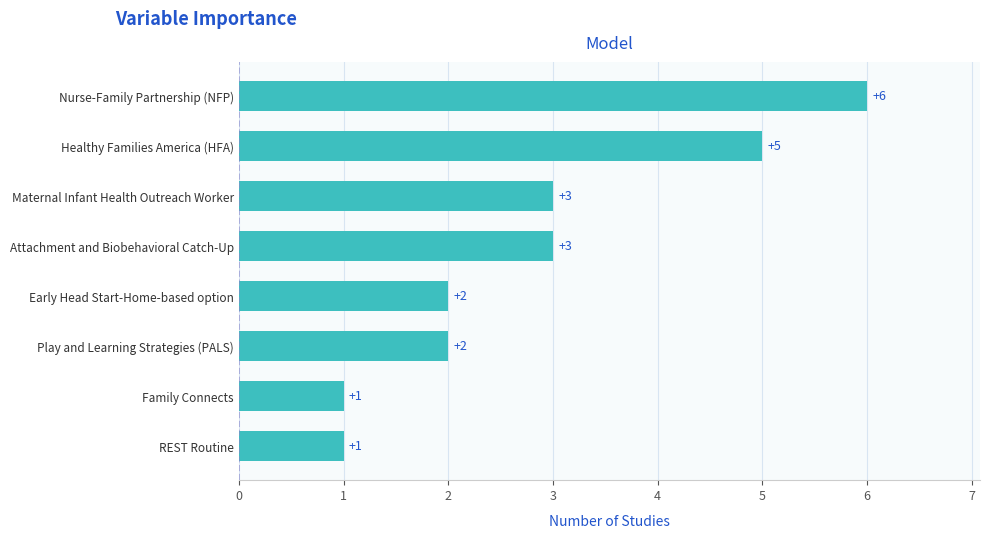

What is the change in value from Nurse-Family Partnership (NFP) to REST Routine?

-5